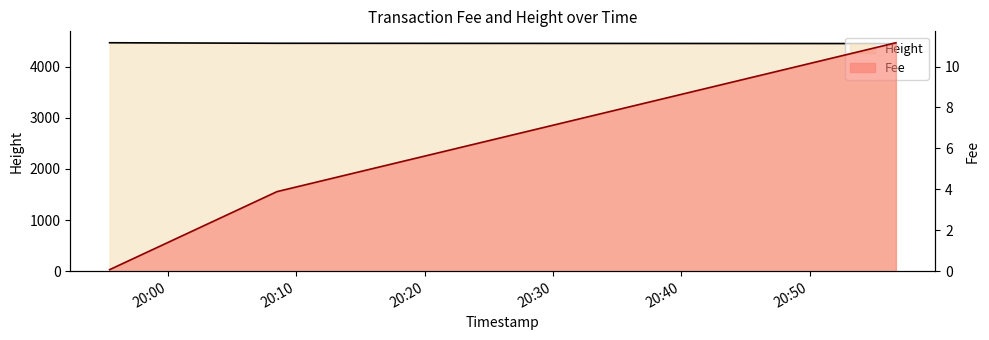

What is the average value of the Fee series?

5.0